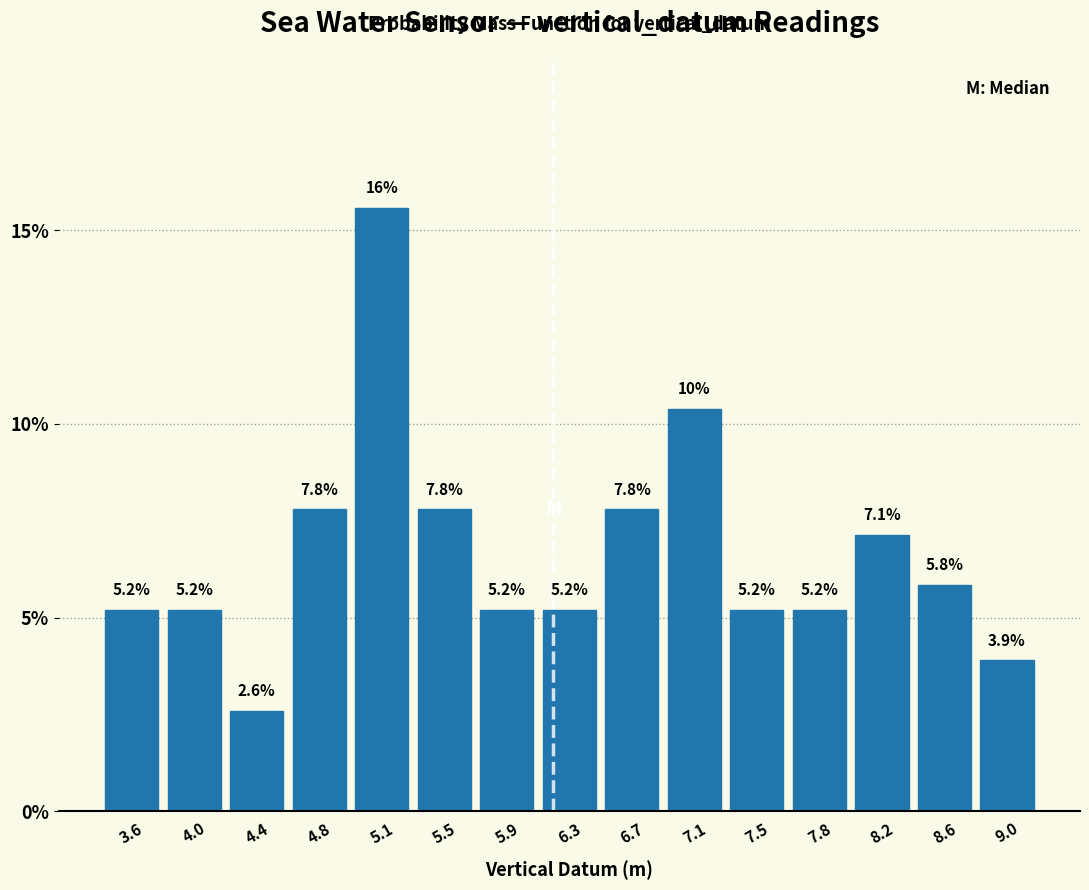

Which range on the x-axis has the tallest bar?

4.95 to 5.35